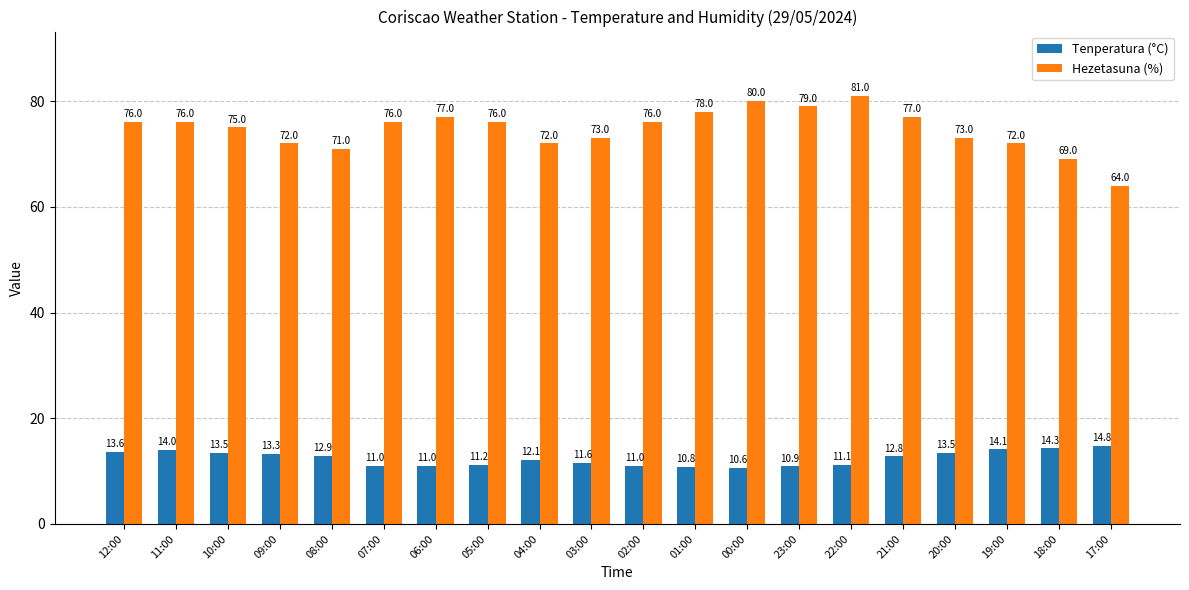

List the series in order of their overall mean, lowest first.

Tenperatura (°C), Hezetasuna (%)